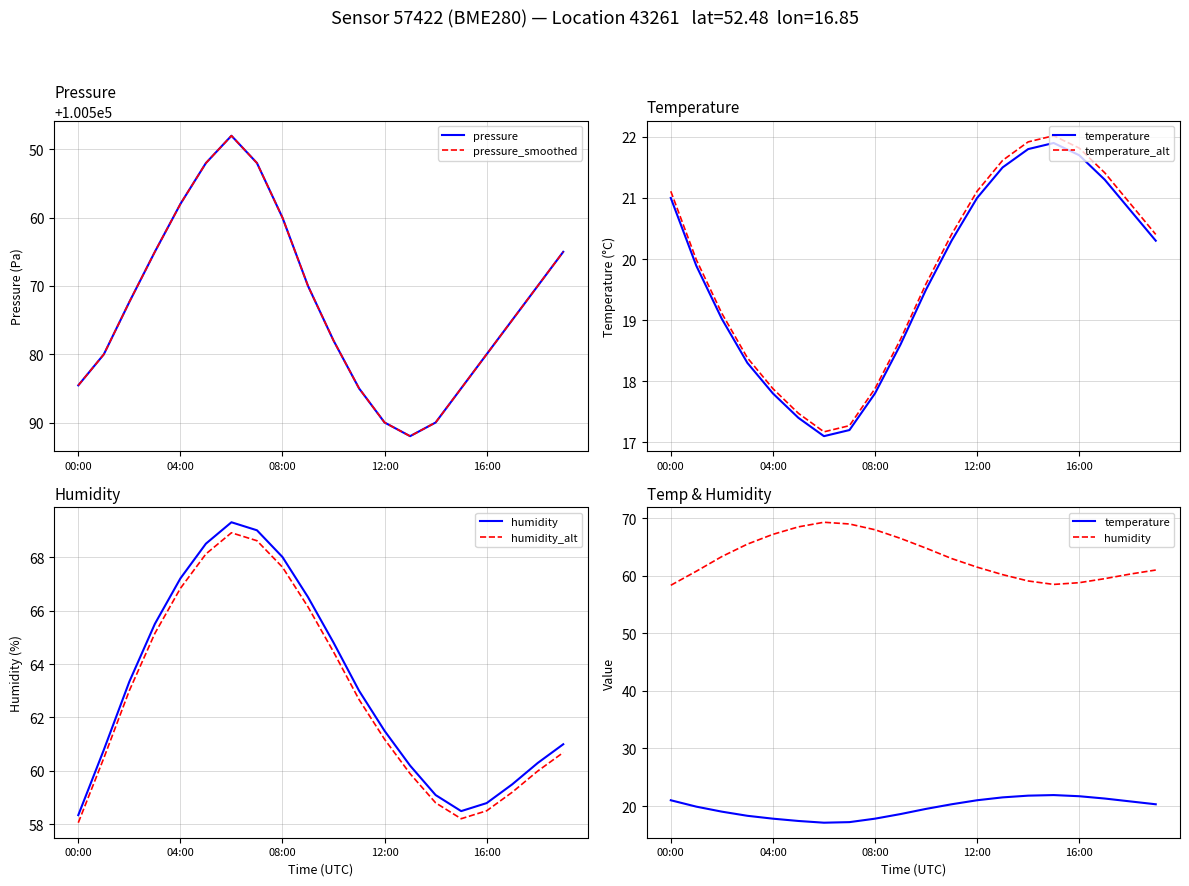

Between 08:00 and 13, which series saw the biggest shift?

pressure